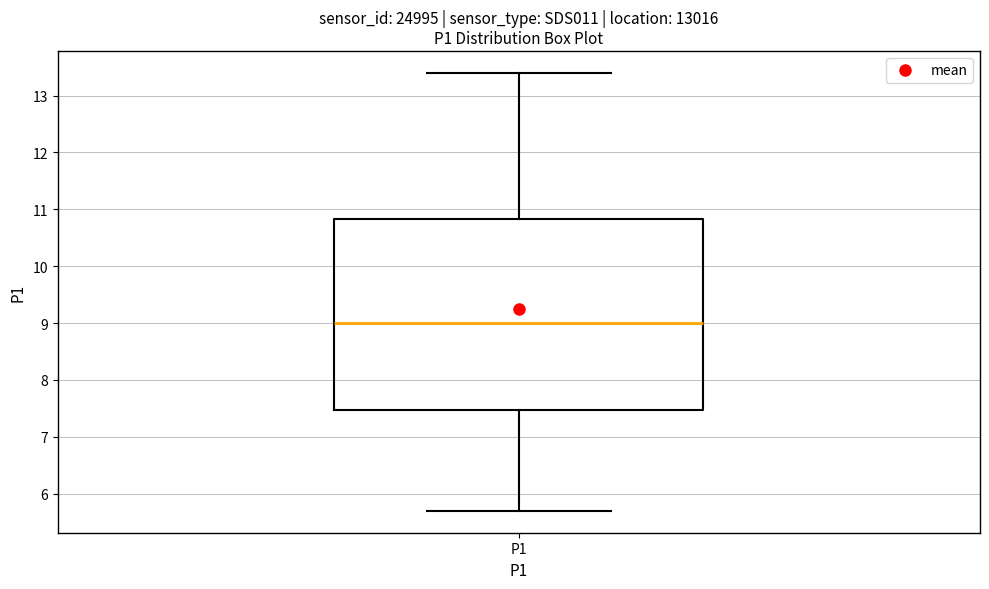

Where is the upper edge of the box for P1 on the y-axis? The values are not printed on the chart, so give them approximately, as read against the axis.

10.8